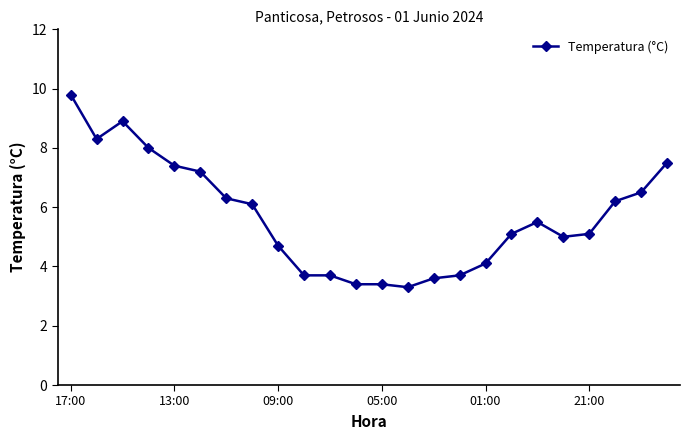

True or false: the data has more than 0 interior local peaks.

True